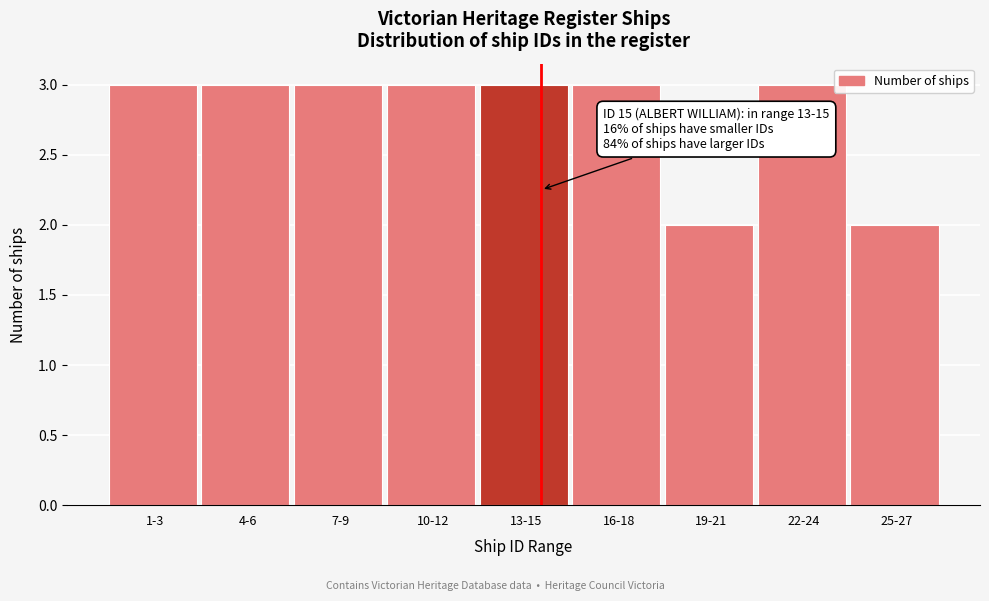

Reading left to right, transcribe all the data shown in this chart.

3	3	3	3	3	3	2	3	2